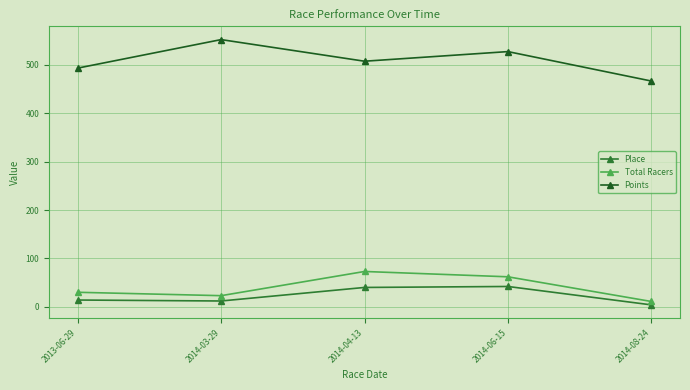

True or false: Points has a value of 795.3 at 2014-03-29.

False